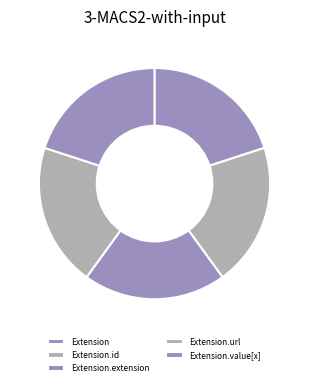

What is the largest slice in the pie chart?

Extension.url